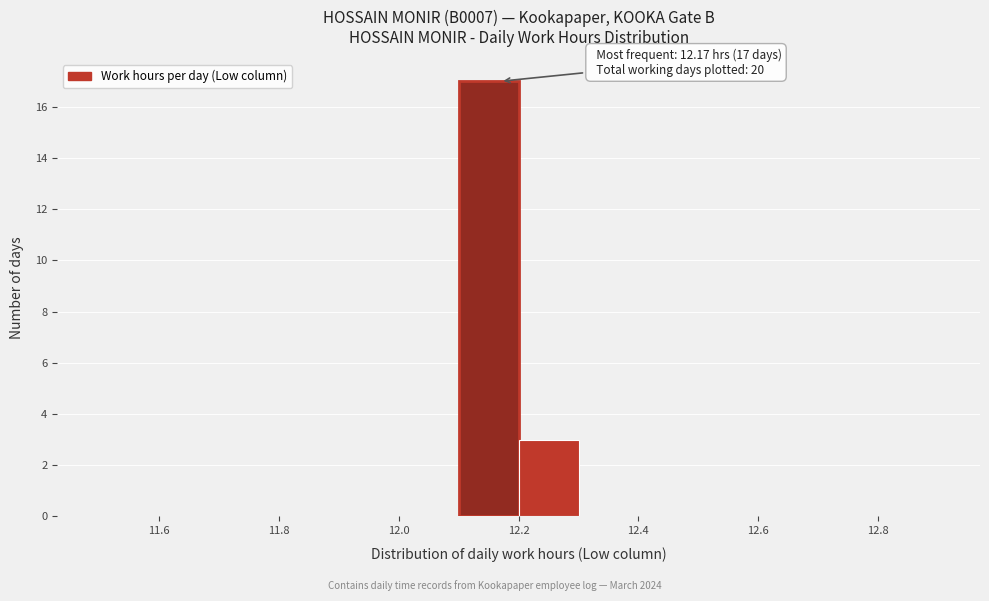

Which range on the x-axis has the tallest bar?

12.1 to 12.2